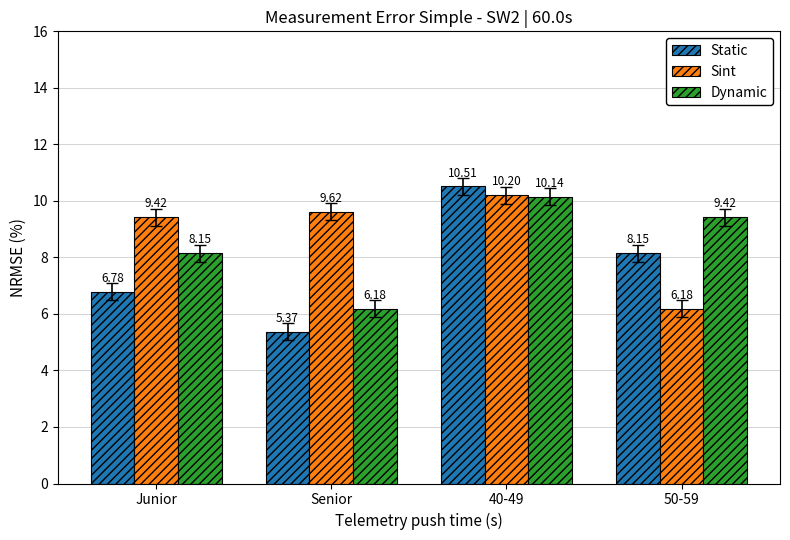

At 40-49, list the series in order from largest to smallest.

Static, Sint, Dynamic